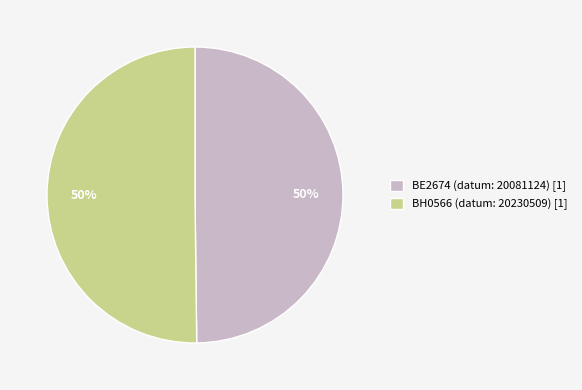

True or false: BE2674 accounts for 50% of the total.

True